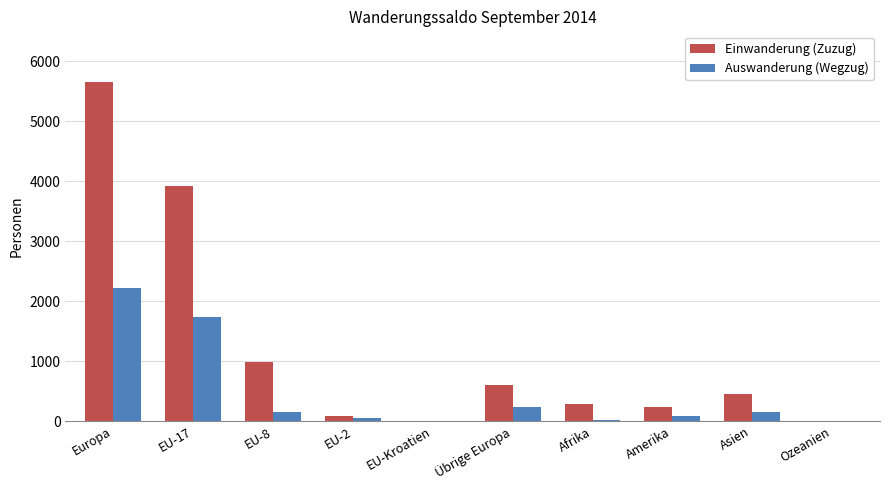

Which series has the largest total across all categories?

Einwanderung (Zuzug)